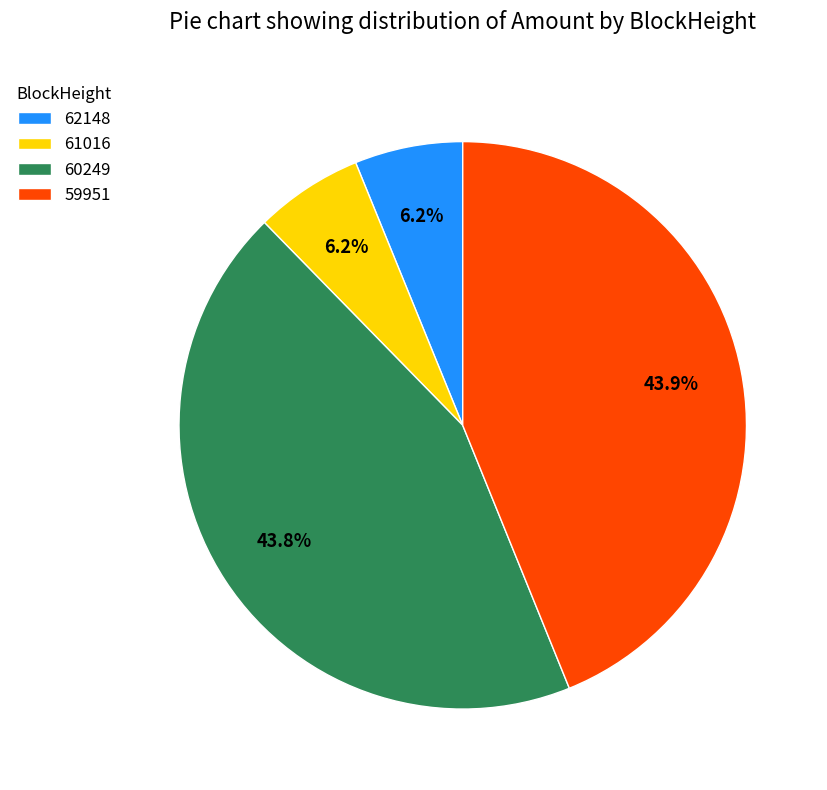

Which has a higher value, 62148 or 59951?

59951